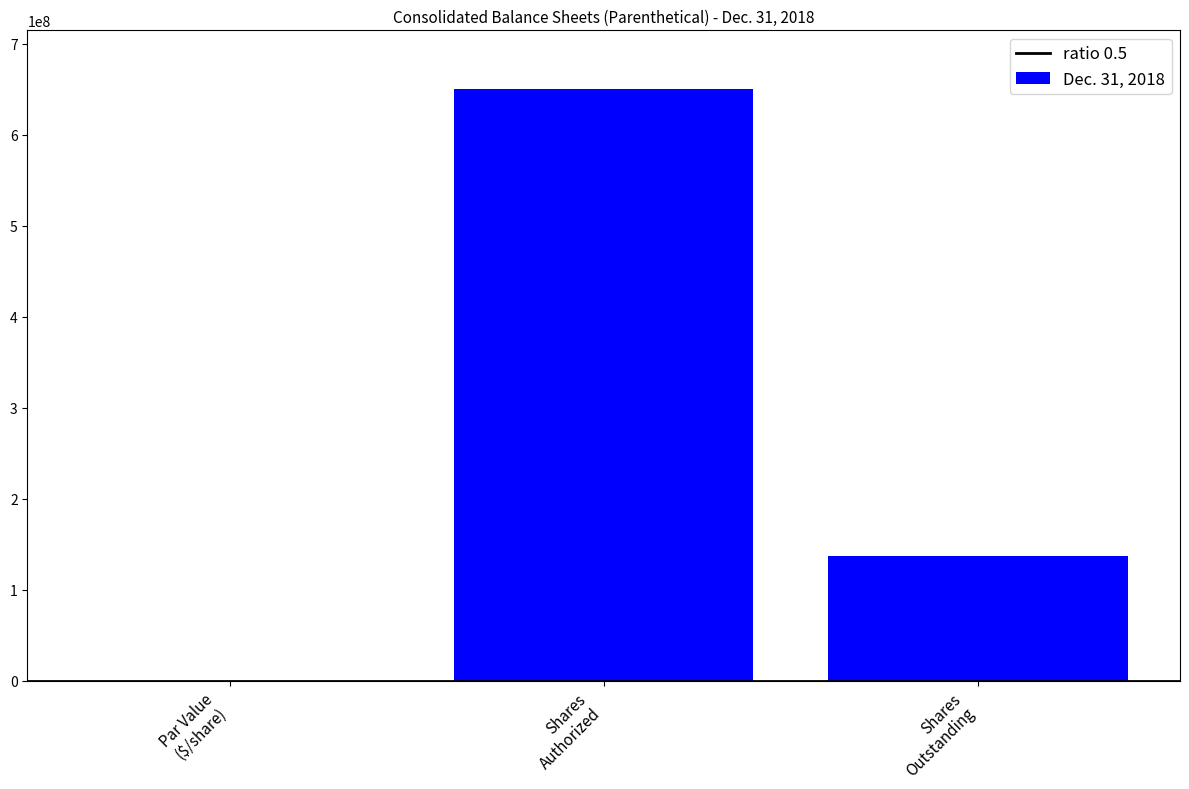

What is the maximum value shown in the chart?

650000000.0